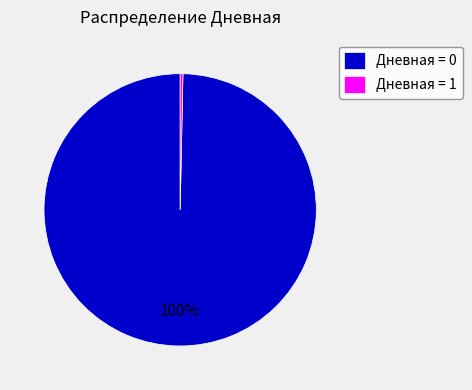

How many slices are in this pie chart?

2